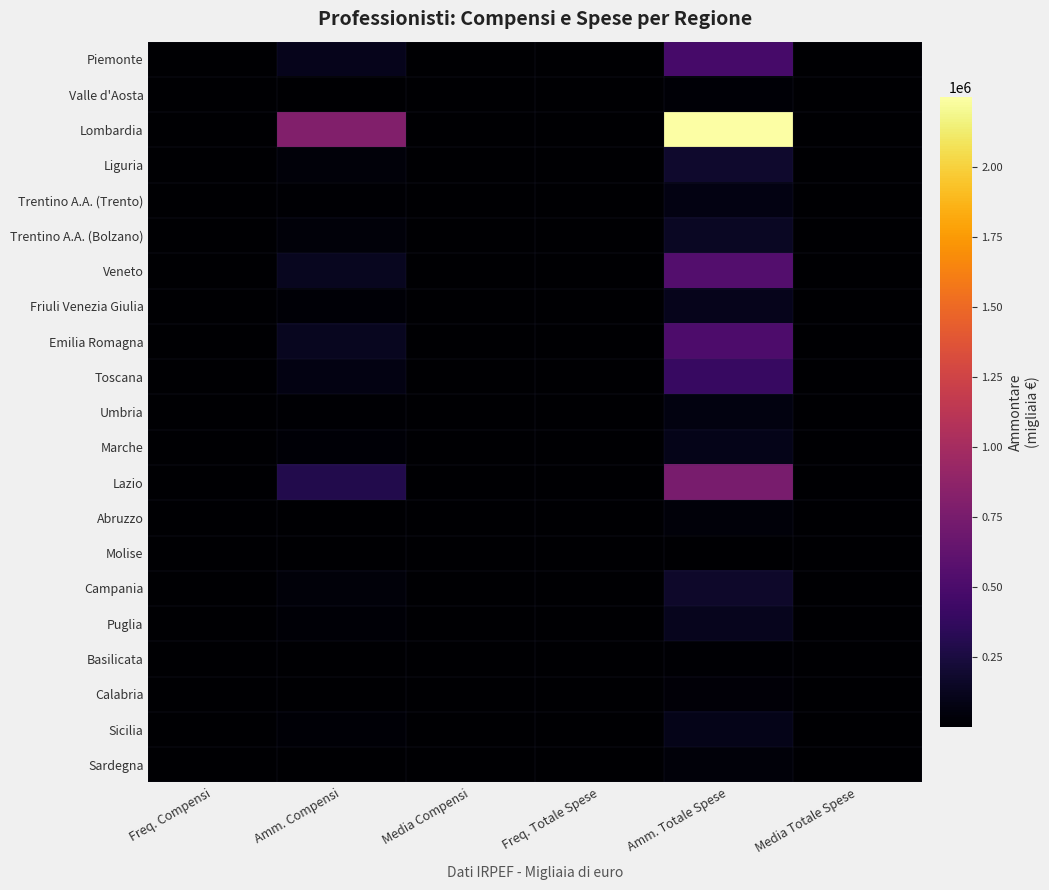

Reading left to right, what are all the values shown in this chart?

Piemonte: Freq. Compensi=2570.0	Amm. Compensi=113248.0	Media Compensi=44.1	Freq. Totale Spese=3469.0	Amm. Totale Spese=477797.0	Media Totale Spese=137.7
Valle d'Aosta: Freq. Compensi=112.0	Amm. Compensi=4705.0	Media Compensi=42.0	Freq. Totale Spese=162.0	Amm. Totale Spese=19601.0	Media Totale Spese=121.0
Lombardia: Freq. Compensi=5802.0	Amm. Compensi=807445.0	Media Compensi=139.2	Freq. Totale Spese=7504.0	Amm. Totale Spese=2247559.0	Media Totale Spese=299.5
Liguria: Freq. Compensi=1050.0	Amm. Compensi=38234.0	Media Compensi=36.4	Freq. Totale Spese=1552.0	Amm. Totale Spese=183308.0	Media Totale Spese=118.1
Trentino A.A. (Trento): Freq. Compensi=424.0	Amm. Compensi=17030.0	Media Compensi=40.2	Freq. Totale Spese=559.0	Amm. Totale Spese=74576.0	Media Totale Spese=133.4
Trentino A.A. (Bolzano): Freq. Compensi=368.0	Amm. Compensi=37326.0	Media Compensi=101.4	Freq. Totale Spese=515.0	Amm. Totale Spese=147103.0	Media Totale Spese=285.6
Veneto: Freq. Compensi=2820.0	Amm. Compensi=128419.0	Media Compensi=45.5	Freq. Totale Spese=3777.0	Amm. Totale Spese=550818.0	Media Totale Spese=145.8
Friuli Venezia Giulia: Freq. Compensi=677.0	Amm. Compensi=25610.0	Media Compensi=37.8	Freq. Totale Spese=945.0	Amm. Totale Spese=113760.0	Media Totale Spese=120.4
Emilia Romagna: Freq. Compensi=2787.0	Amm. Compensi=127028.0	Media Compensi=45.6	Freq. Totale Spese=3699.0	Amm. Totale Spese=510696.0	Media Totale Spese=138.1
Toscana: Freq. Compensi=2849.0	Amm. Compensi=78796.0	Media Compensi=27.7	Freq. Totale Spese=4093.0	Amm. Totale Spese=398816.0	Media Totale Spese=97.4
Umbria: Freq. Compensi=615.0	Amm. Compensi=12400.0	Media Compensi=20.2	Freq. Totale Spese=908.0	Amm. Totale Spese=69596.0	Media Totale Spese=76.7
Marche: Freq. Compensi=878.0	Amm. Compensi=22923.0	Media Compensi=26.1	Freq. Totale Spese=1285.0	Amm. Totale Spese=104377.0	Media Totale Spese=81.2
Lazio: Freq. Compensi=2739.0	Amm. Compensi=293669.0	Media Compensi=107.2	Freq. Totale Spese=4023.0	Amm. Totale Spese=750230.0	Media Totale Spese=186.5
Abruzzo: Freq. Compensi=445.0	Amm. Compensi=7899.0	Media Compensi=17.8	Freq. Totale Spese=783.0	Amm. Totale Spese=40564.0	Media Totale Spese=51.8
Molise: Freq. Compensi=89.0	Amm. Compensi=1665.0	Media Compensi=18.7	Freq. Totale Spese=177.0	Amm. Totale Spese=8231.0	Media Totale Spese=46.5
Campania: Freq. Compensi=1550.0	Amm. Compensi=41977.0	Media Compensi=27.1	Freq. Totale Spese=2755.0	Amm. Totale Spese=171956.0	Media Totale Spese=62.4
Puglia: Freq. Compensi=985.0	Amm. Compensi=24020.0	Media Compensi=24.4	Freq. Totale Spese=1756.0	Amm. Totale Spese=115937.0	Media Totale Spese=66.0
Basilicata: Freq. Compensi=114.0	Amm. Compensi=1843.0	Media Compensi=16.2	Freq. Totale Spese=216.0	Amm. Totale Spese=10419.0	Media Totale Spese=48.2
Calabria: Freq. Compensi=363.0	Amm. Compensi=5112.0	Media Compensi=14.1	Freq. Totale Spese=761.0	Amm. Totale Spese=31045.0	Media Totale Spese=40.8
Sicilia: Freq. Compensi=957.0	Amm. Compensi=20254.0	Media Compensi=21.2	Freq. Totale Spese=1902.0	Amm. Totale Spese=100246.0	Media Totale Spese=52.7
Sardegna: Freq. Compensi=385.0	Amm. Compensi=8642.0	Media Compensi=22.4	Freq. Totale Spese=666.0	Amm. Totale Spese=41862.0	Media Totale Spese=62.9